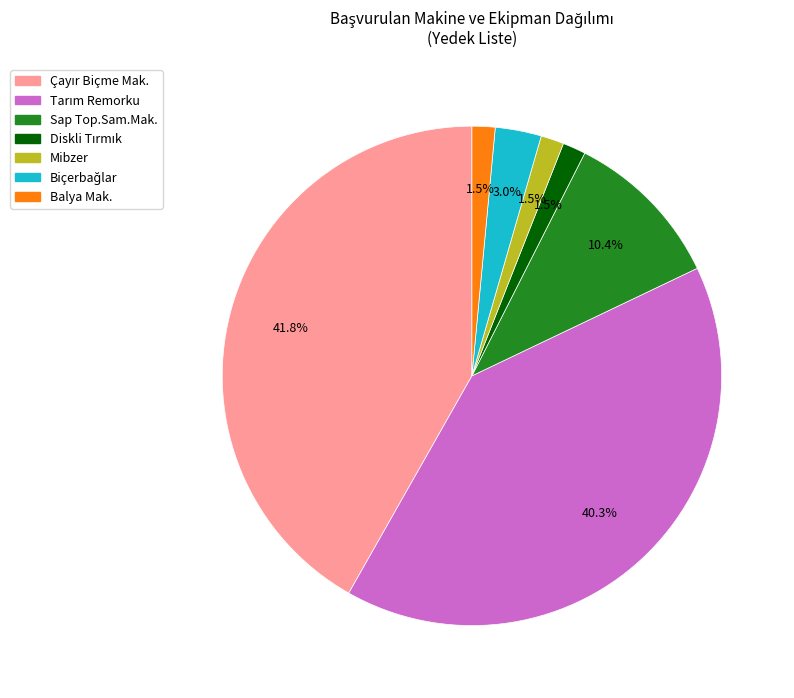

Is there any slice that represents more than half of the pie?

No